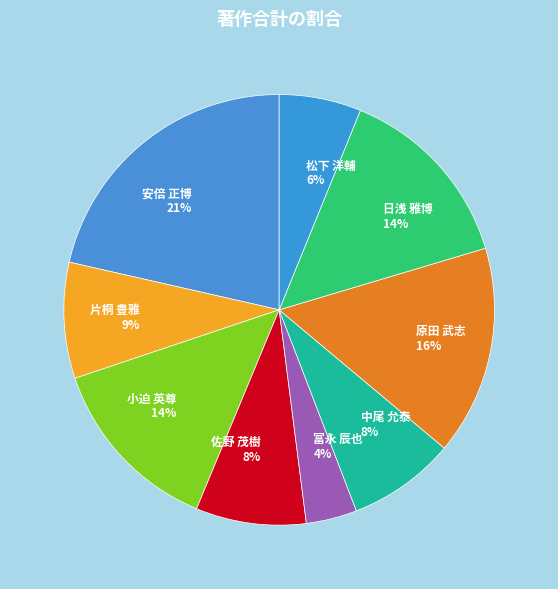

Rank the categories by value from highest to lowest.

安倍 正博, 原田 武志, 日浅 雅博, 小迫 英尊, 片桐 豊雅, 佐野 茂樹, 中尾 允泰, 松下 洋輔, 冨永 辰也